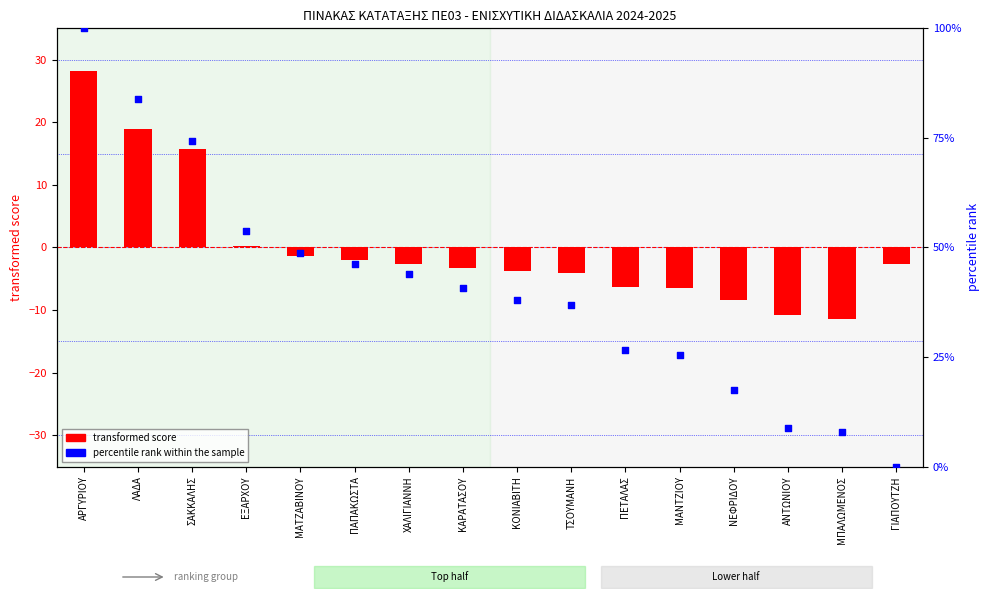

Which series has the largest Y range (max minus min)?

percentile rank within the sample